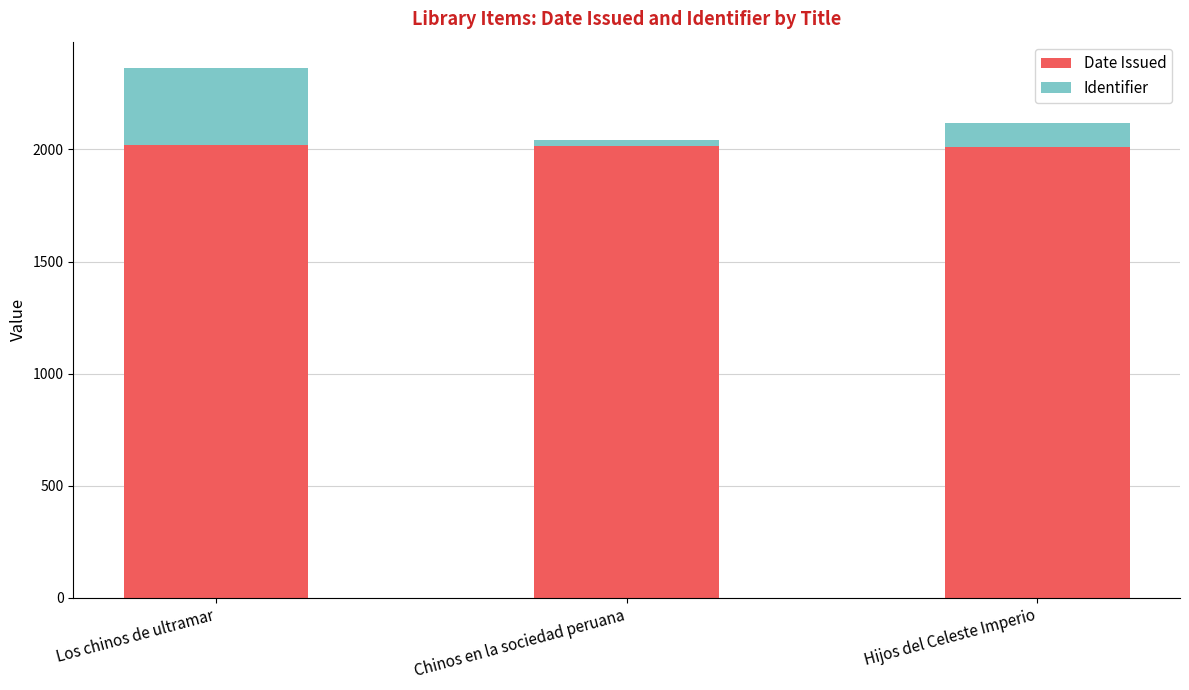

What is the value of the Date Issued bar at the 1st from the left?

2021